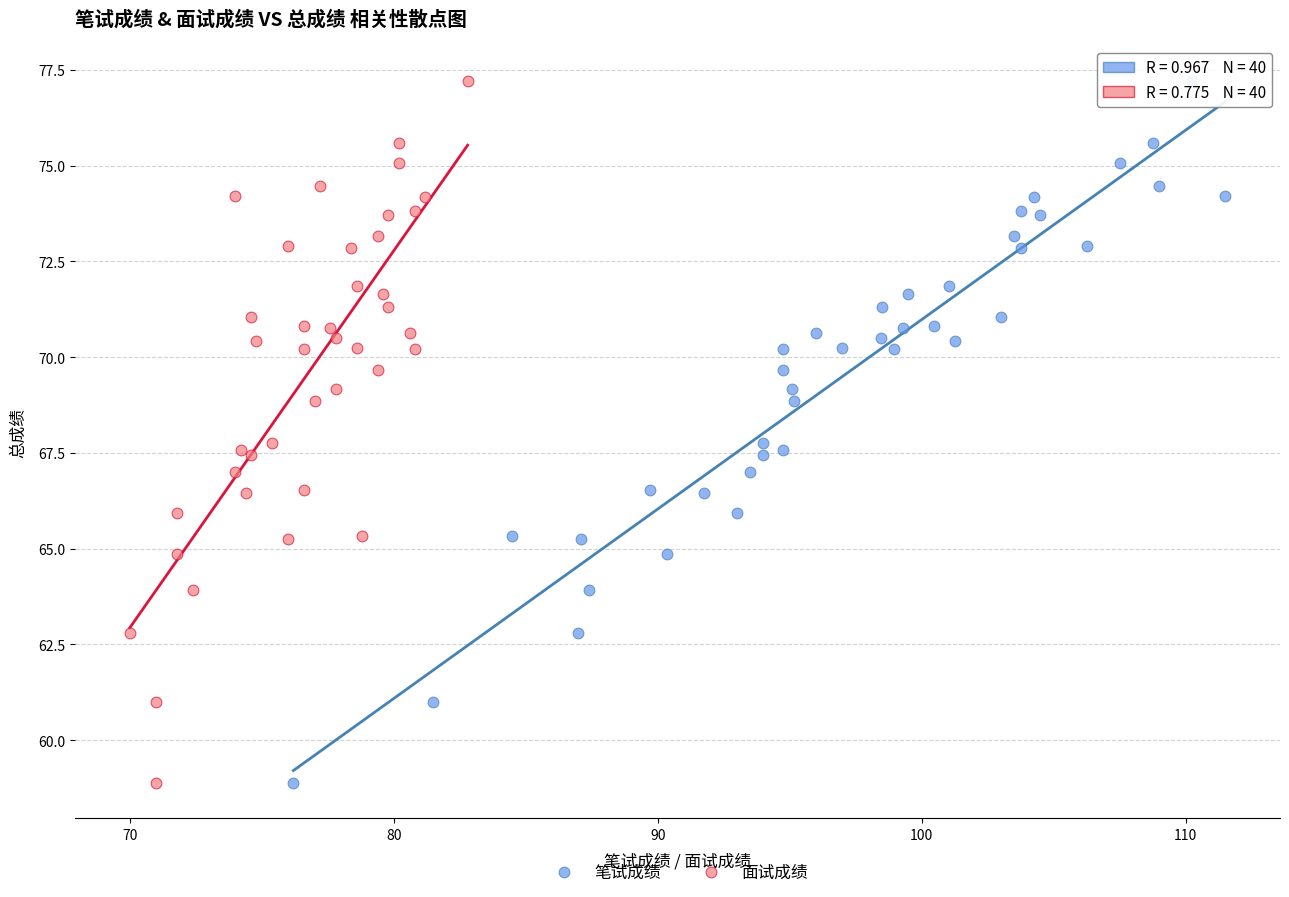

What are all the series names shown in the legend?

笔试成绩, 面试成绩